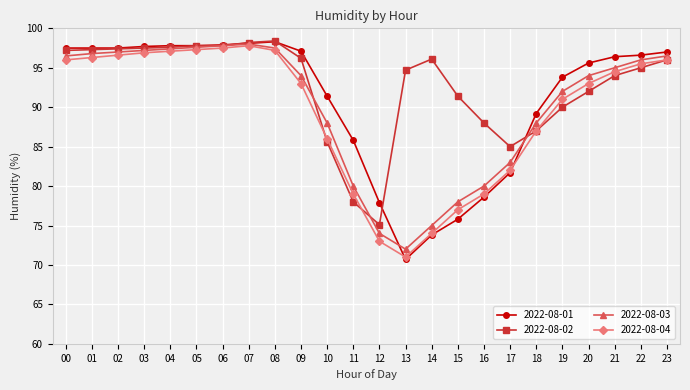

How many data points in 2022-08-01 are less than 96?

11